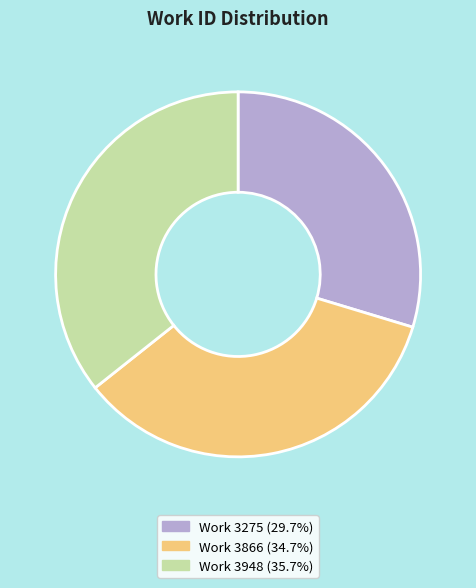

How many segments does this pie chart have?

3